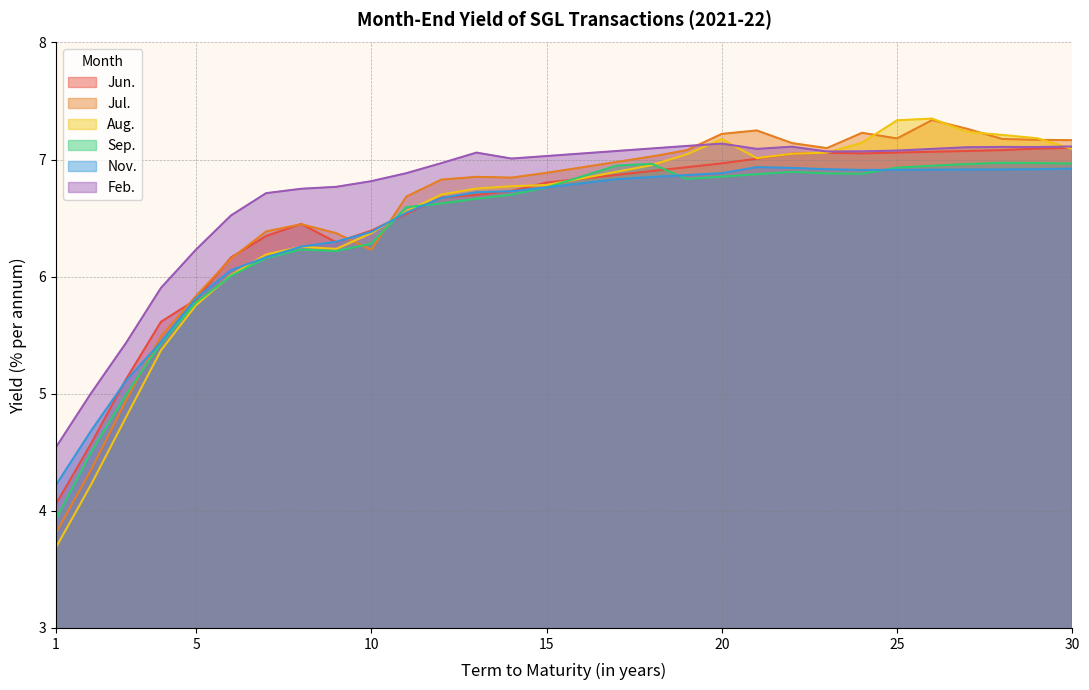

What is the difference between the maximum and second lowest values in the Feb. series?

2.1